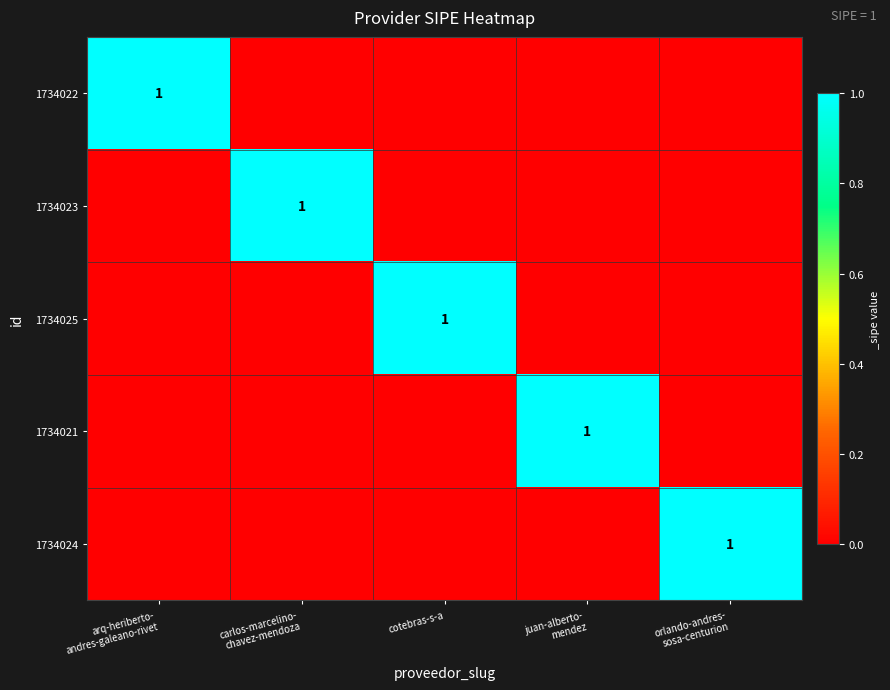

True or false: 1734021 has a value of 0 at carlos-marcelino- chavez-mendoza.

False